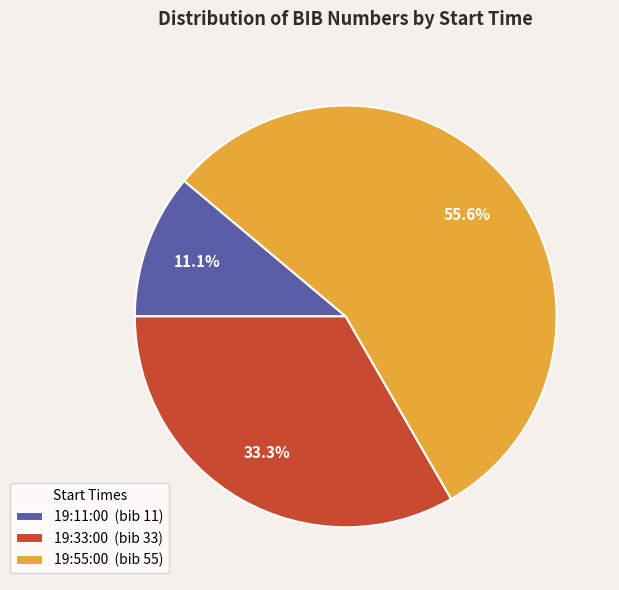

Which has a higher value, 19:11:00 or 19:55:00?

19:55:00